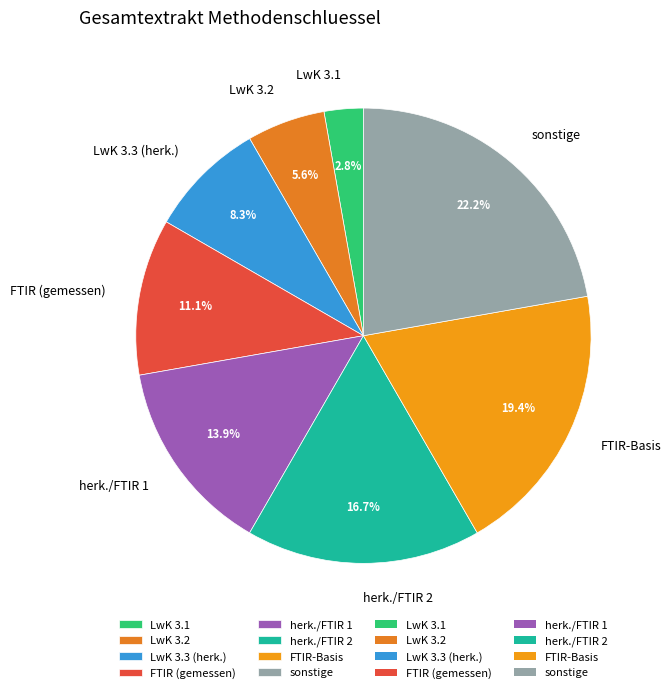

Is it true that herk./FTIR 1 is 14% of the pie?

True